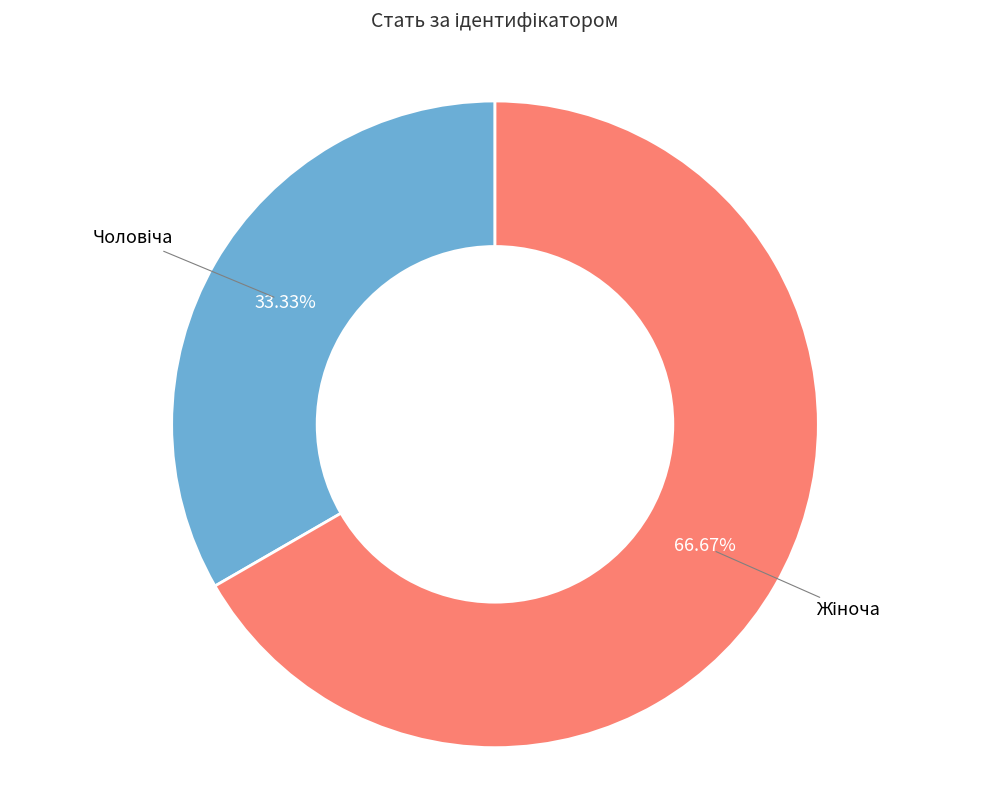

Is there a majority slice in this chart?

Yes